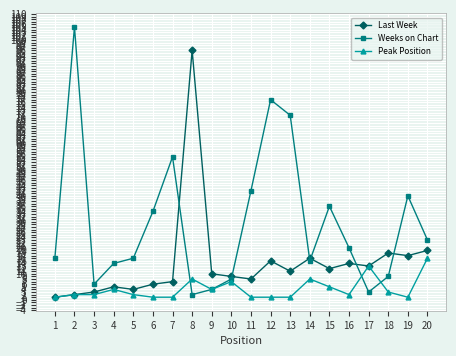

What is the greatest value displayed?

105